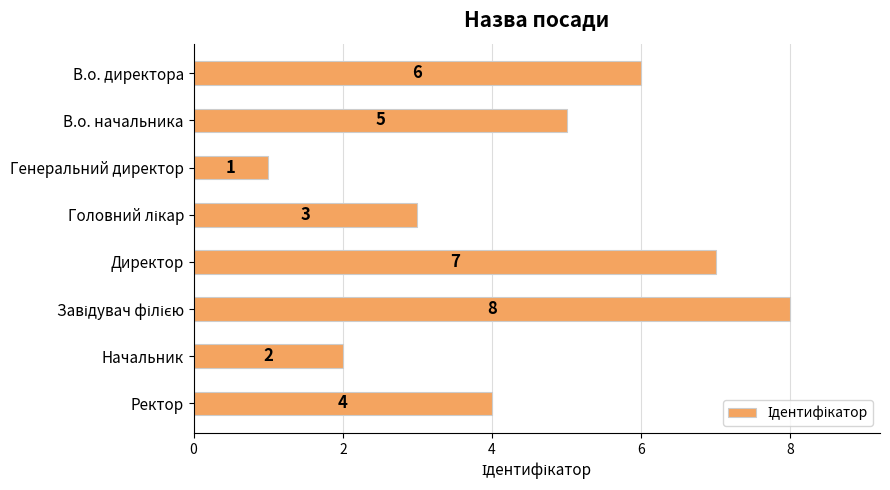

What is the change in value from В.о. директора to Генеральний директор?

-5